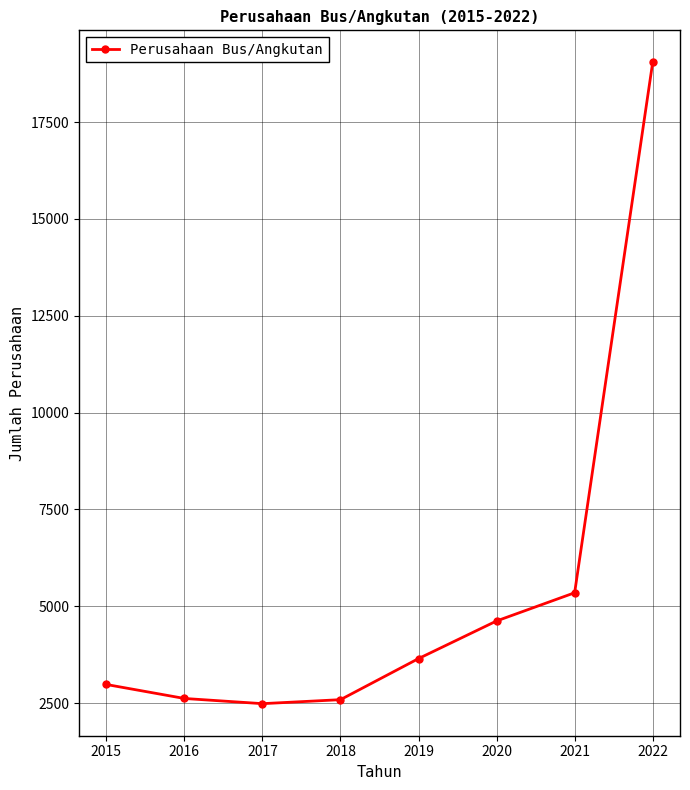

Which label corresponds to the largest value in the chart?

2022